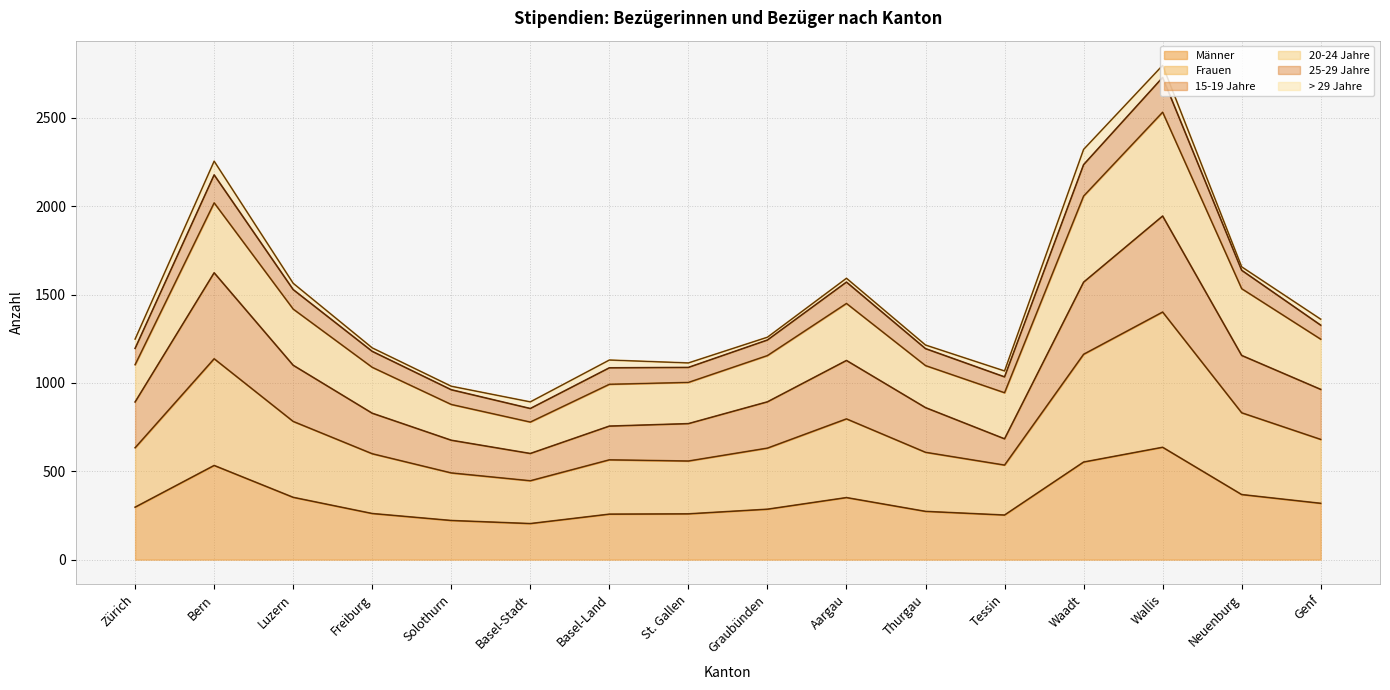

What is the difference between the Männer values at Aargau and Basel-Land?

93.7